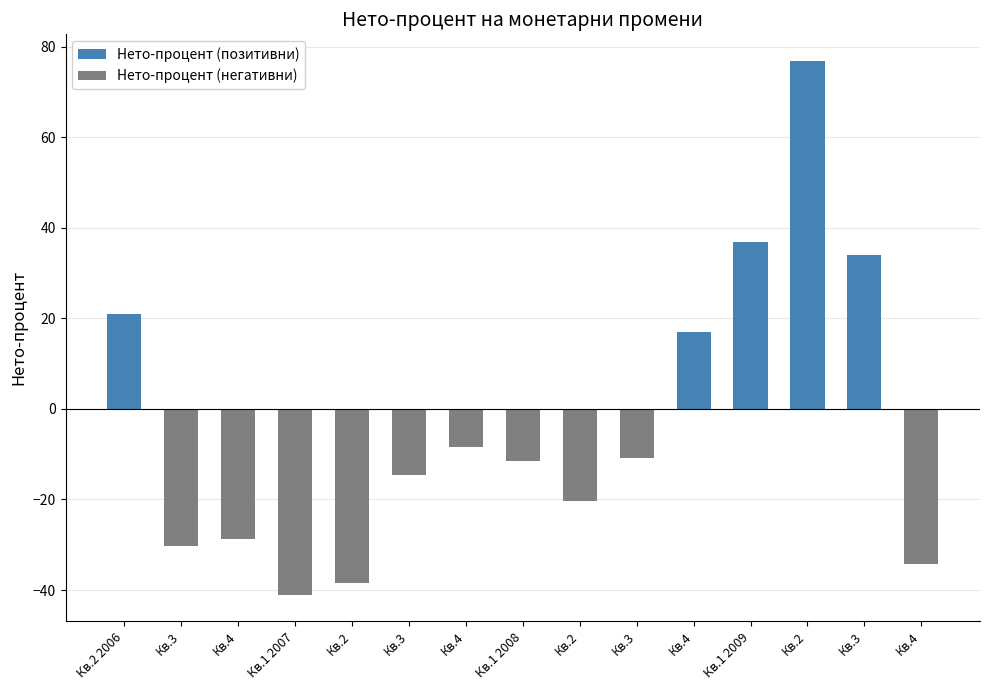

At which category is the sum across all series the highest?

Кв.2